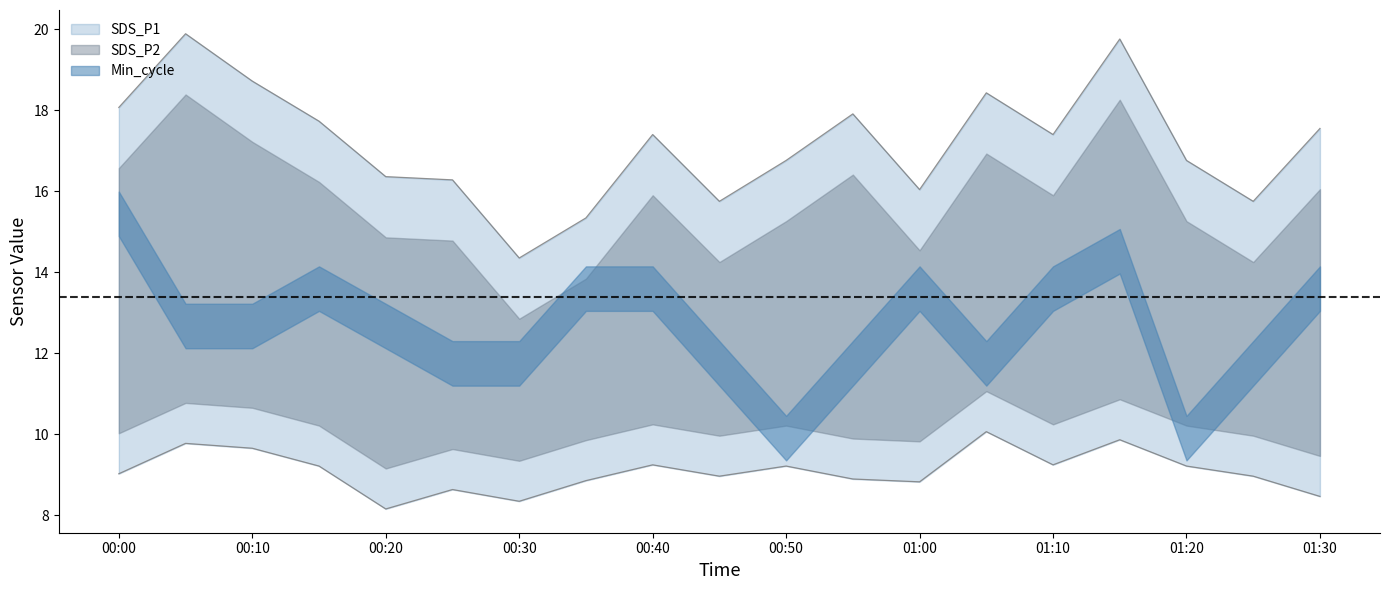

Is the value of SDS_P2 at 00:35 greater than the value of SDS_P1 at 01:30?

No